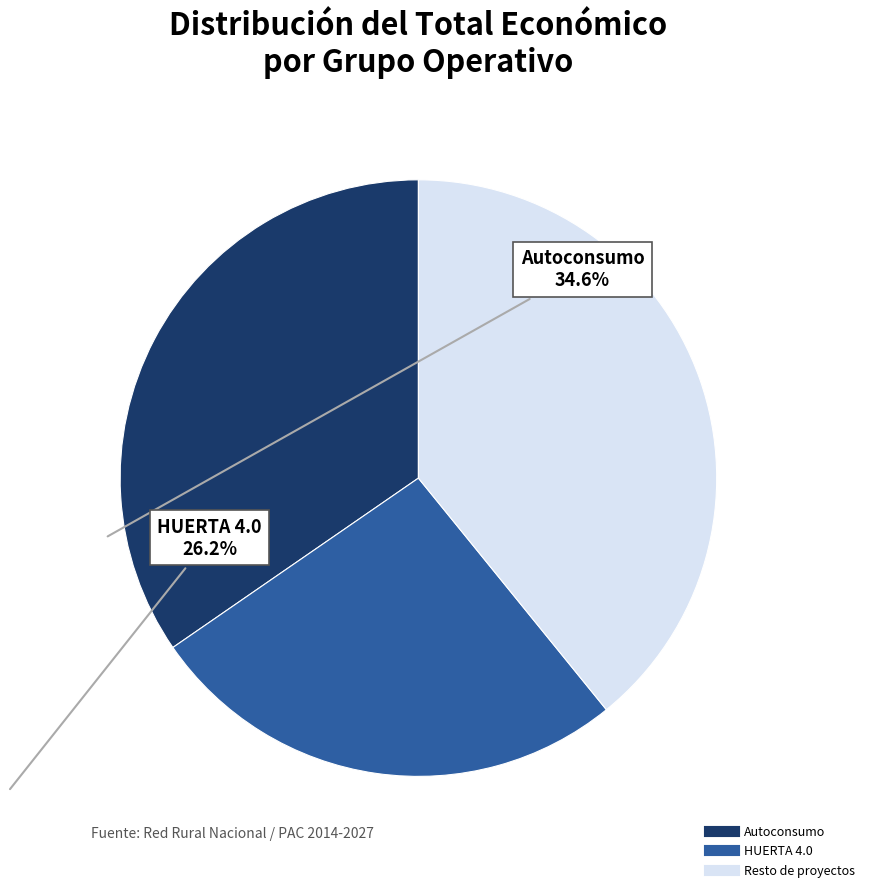

How many segments does this pie chart have?

3